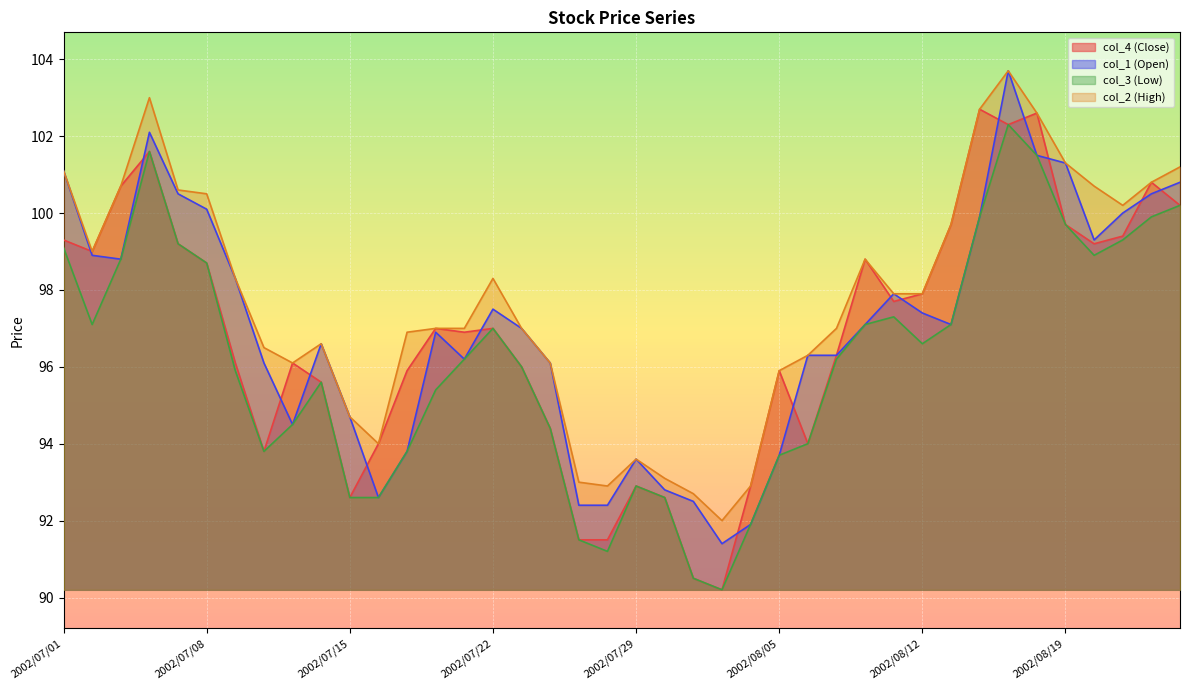

True or false: col_4 and col_3 intersect in this chart.

False